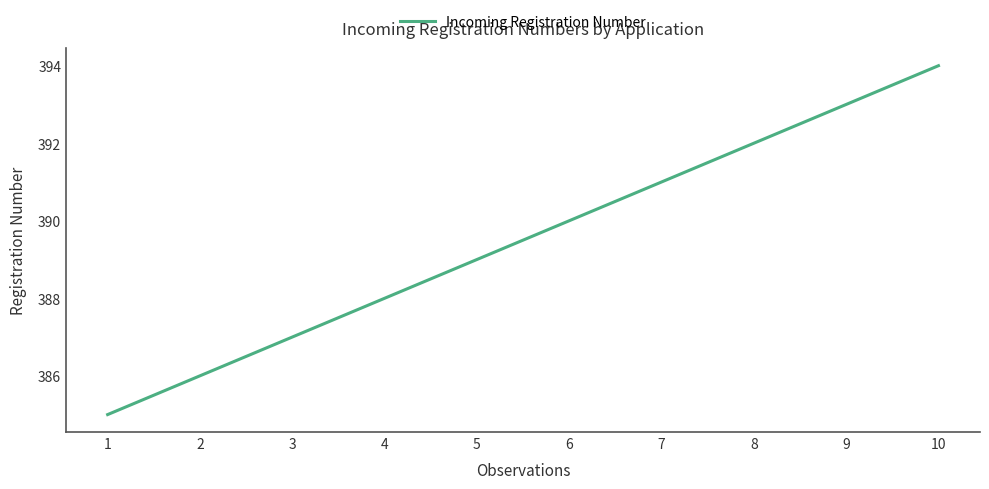

Is this an area chart (filled region under the line)?

No